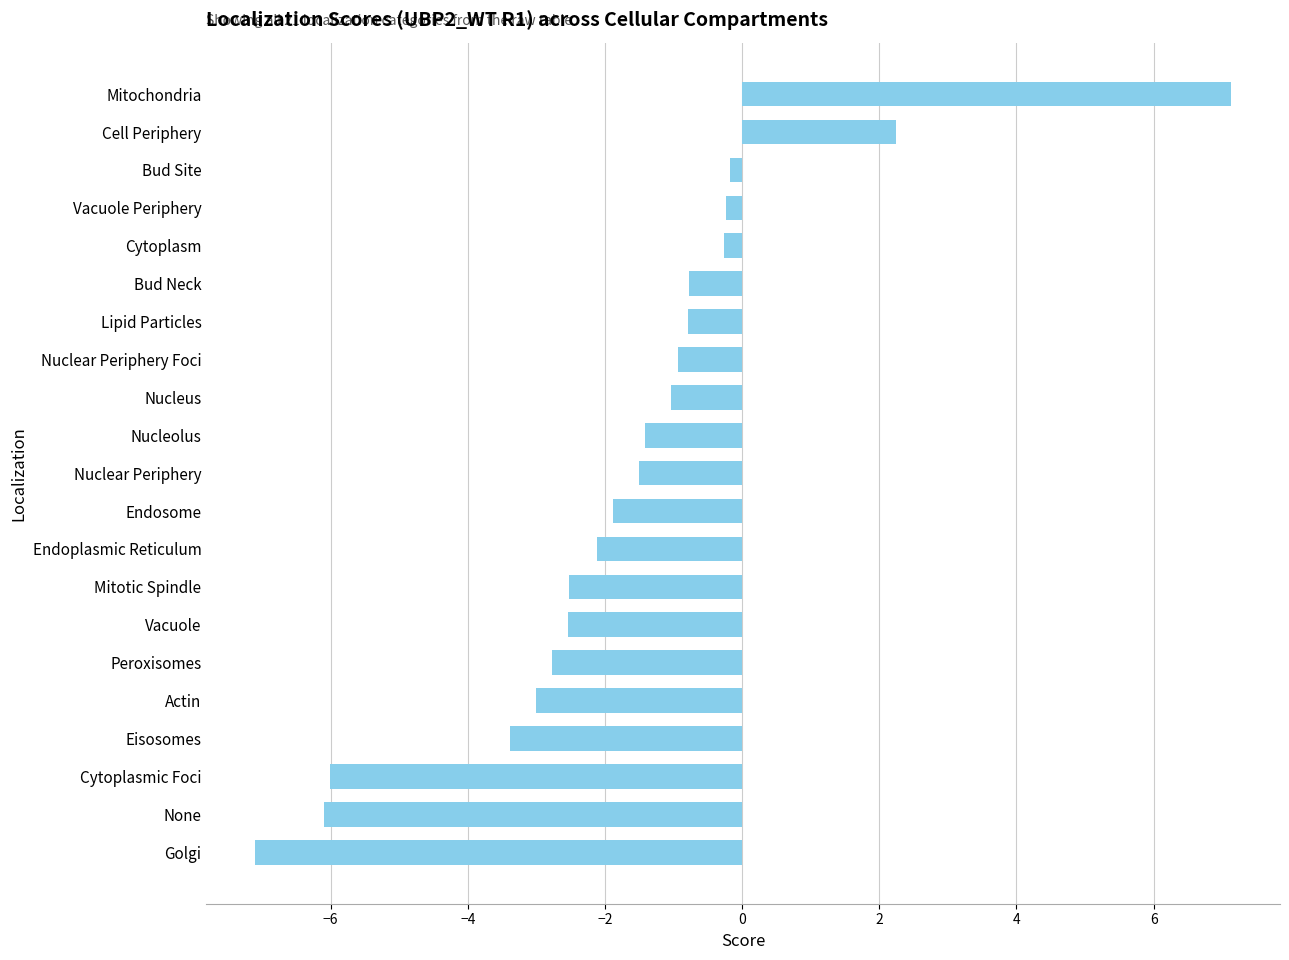

True or false: the data shows -2.5 at Nuclear Periphery.

False